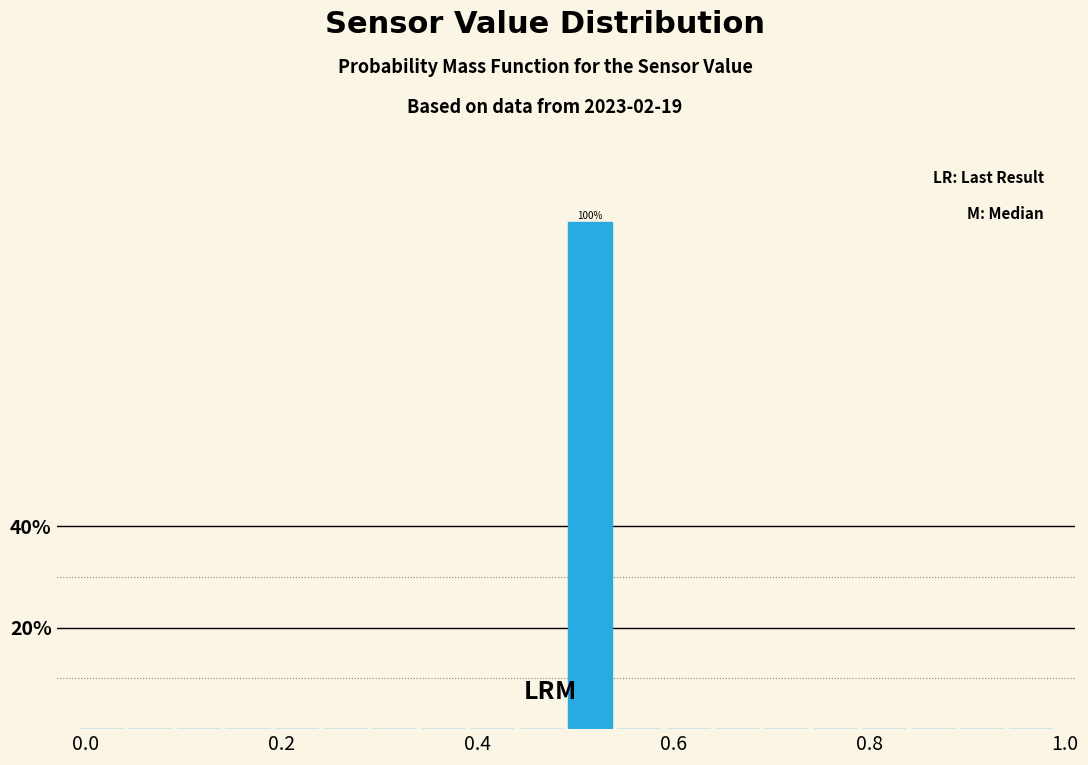

Around what value on the x-axis is the tallest bar? Give the approximate position of its centre, as read against the axis.

0.52